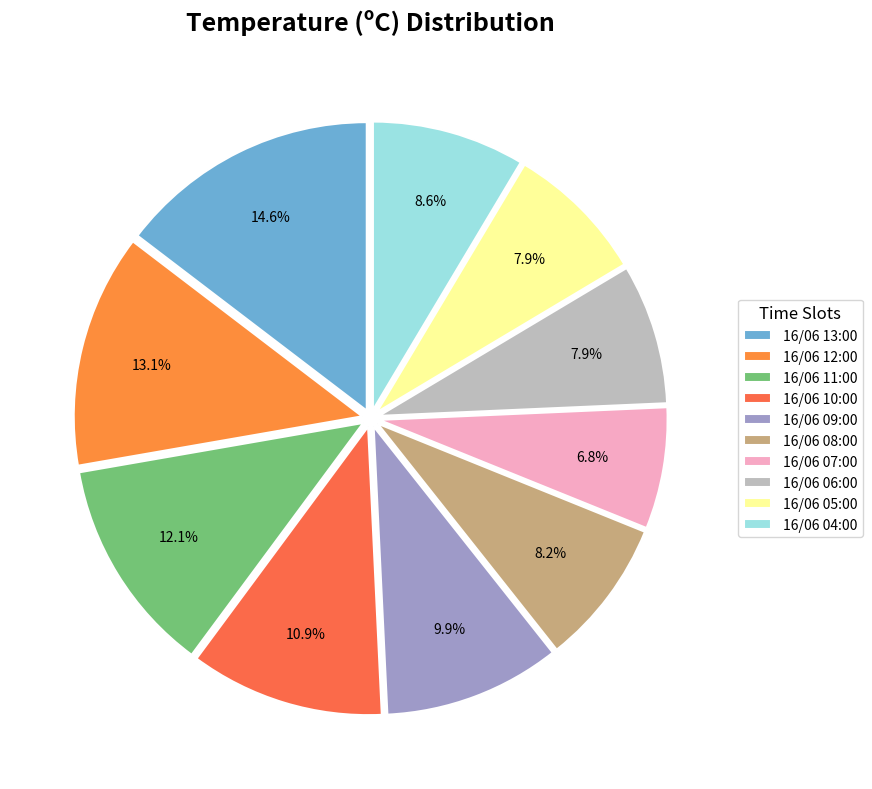

To the nearest percent, what percentage of the pie is 16/06 09:00?

10%